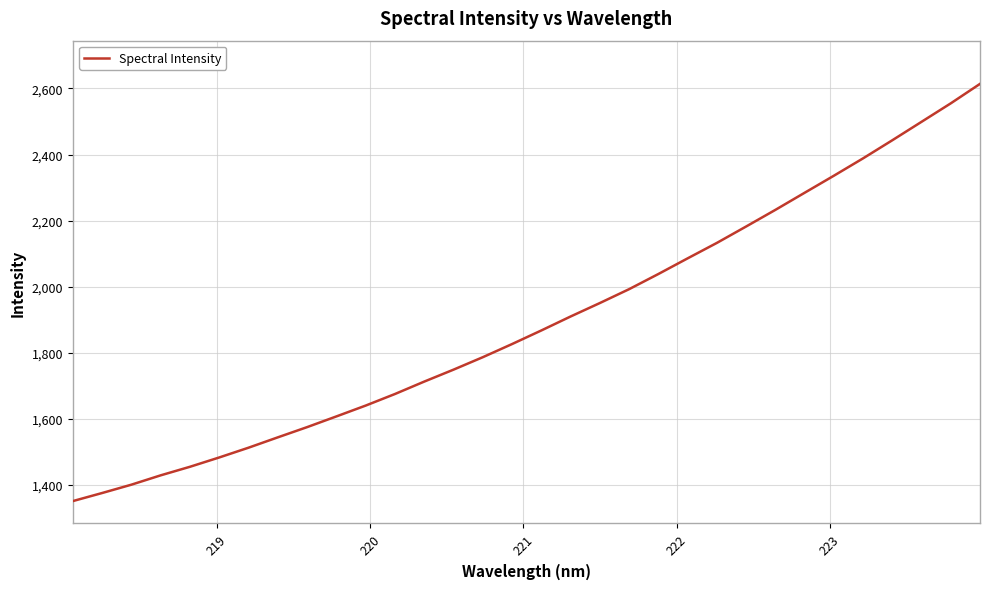

What is the difference between the maximum and minimum values?

1262.2